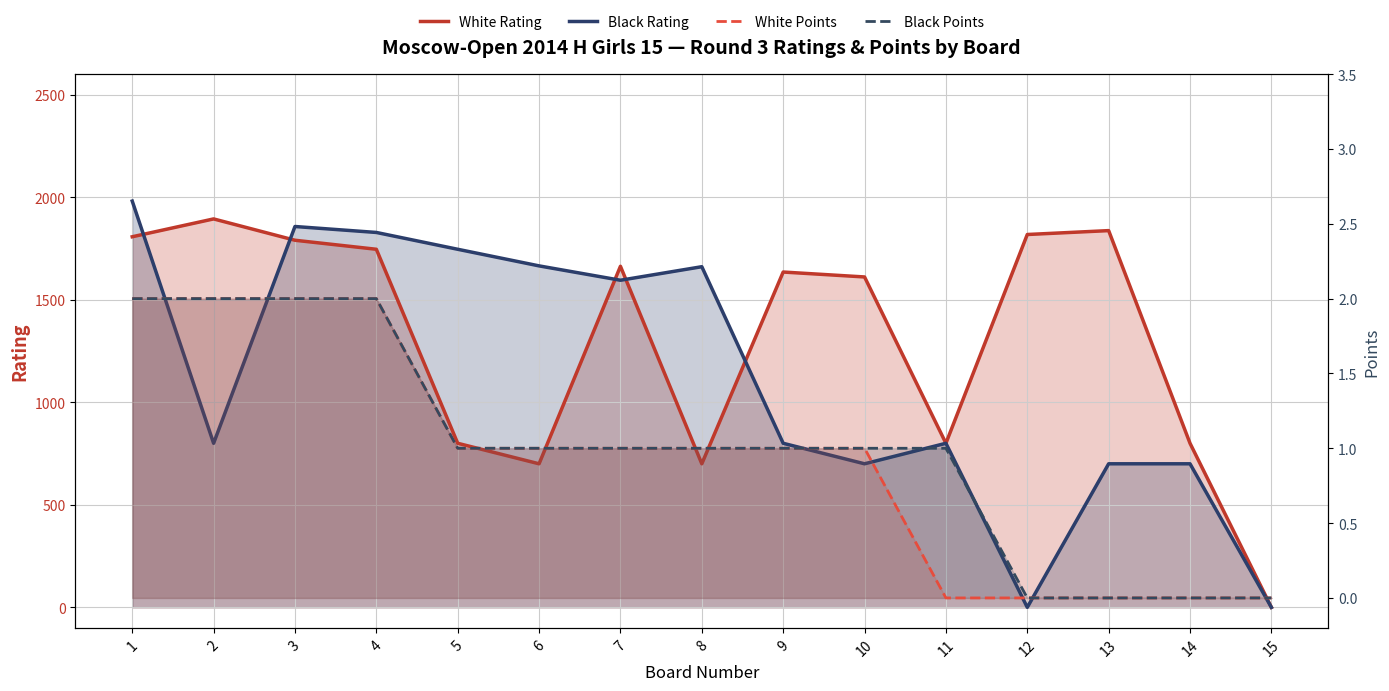

How many Black Points values are between 0 and 2?

15